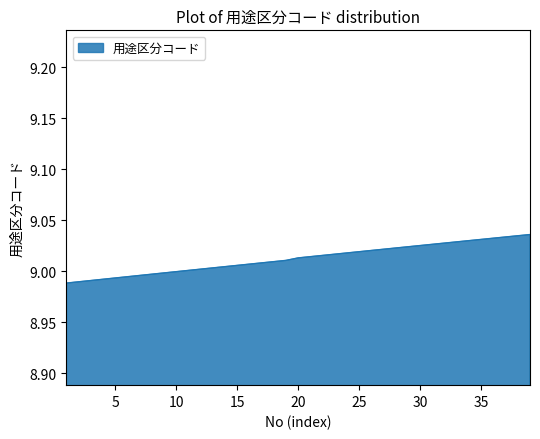

Is this an area chart (filled region under the line)?

Yes